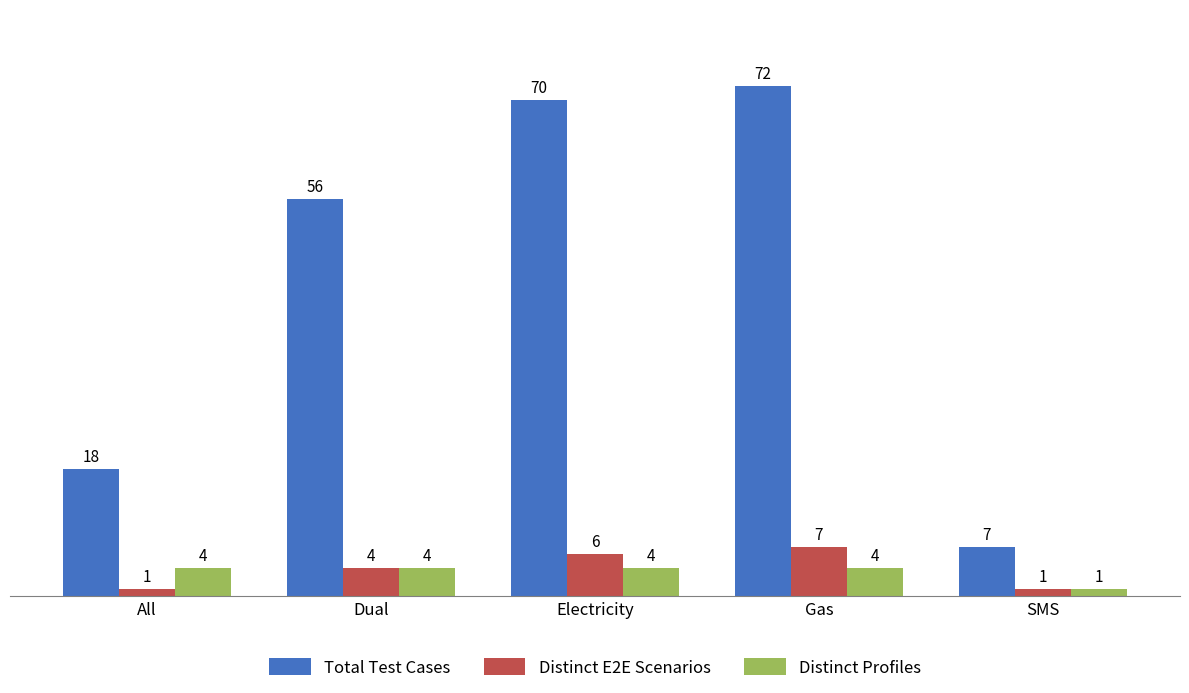

True or false: Total Test Cases has a value of 14 at Dual.

False